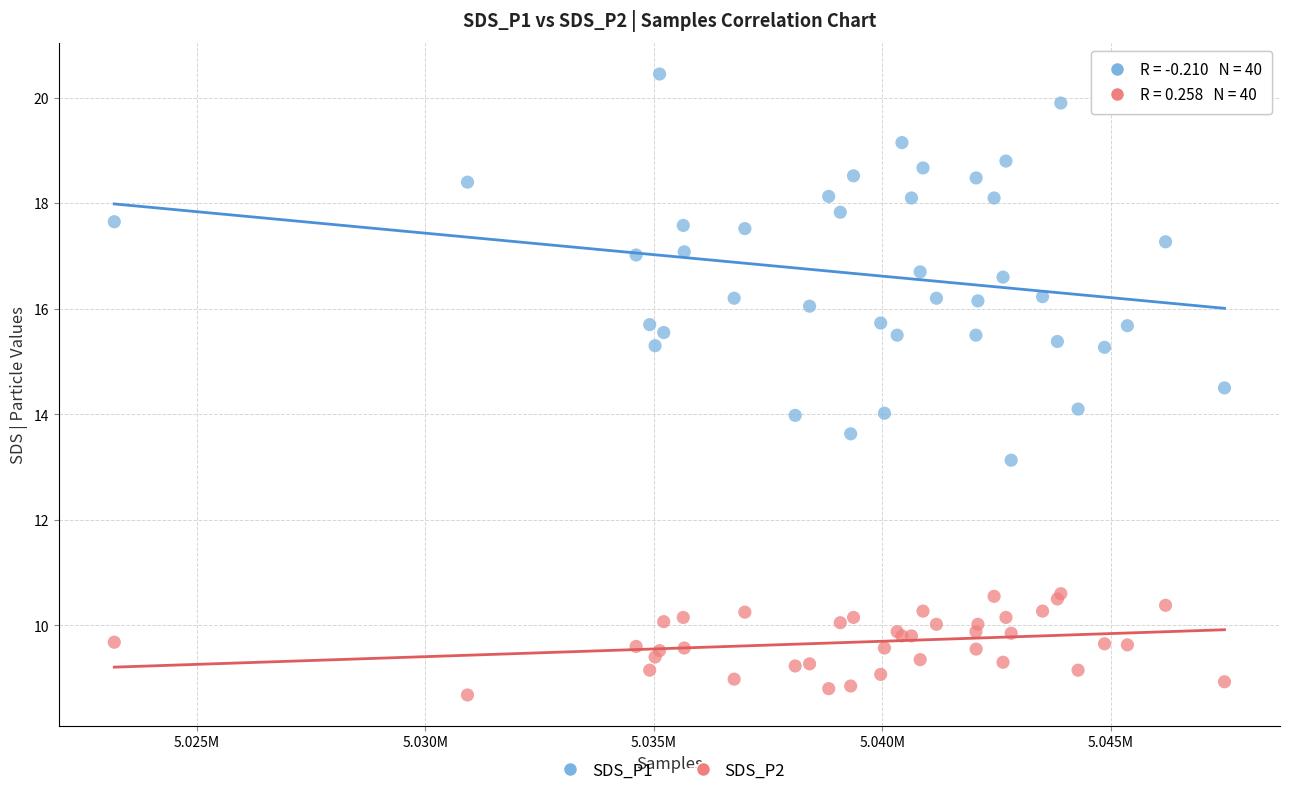

Which series contains the lowest Y value?

SDS_P2